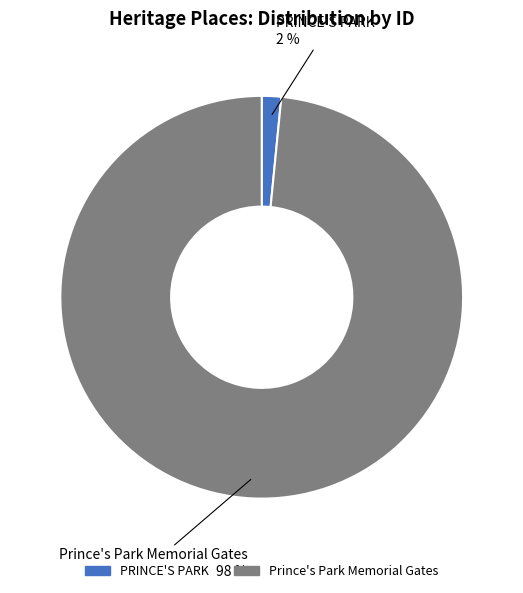

Is it true that Prince's Park Memorial Gates is 98% of the pie?

True